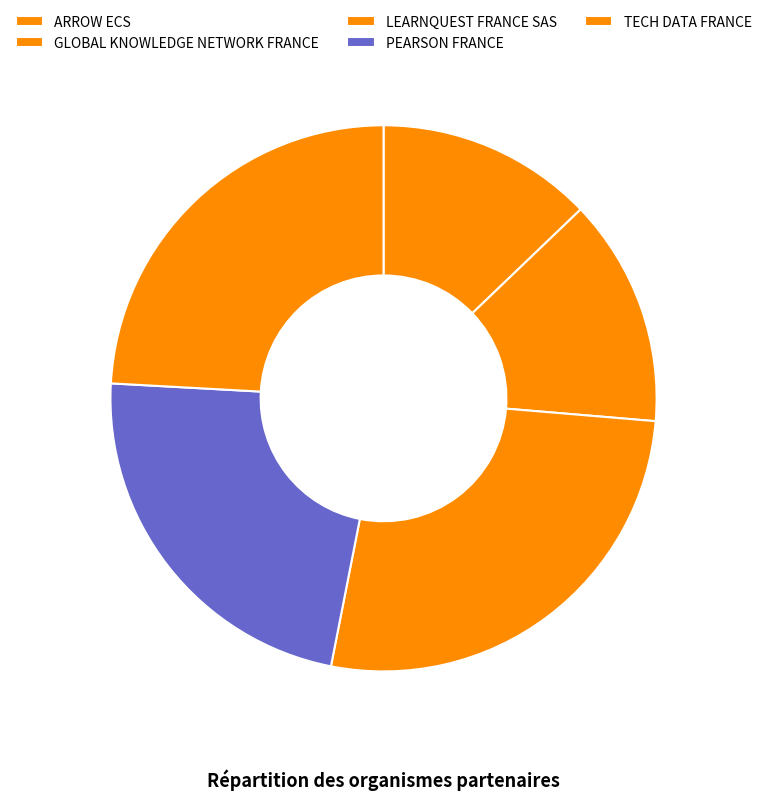

To the nearest percent, what portion does LEARNQUEST FRANCE SAS represent?

27%